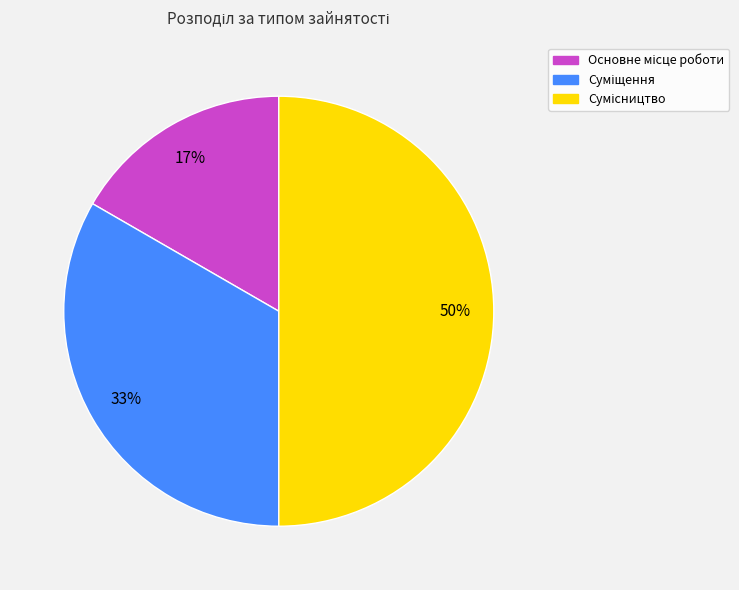

How many slices are in this pie chart?

3